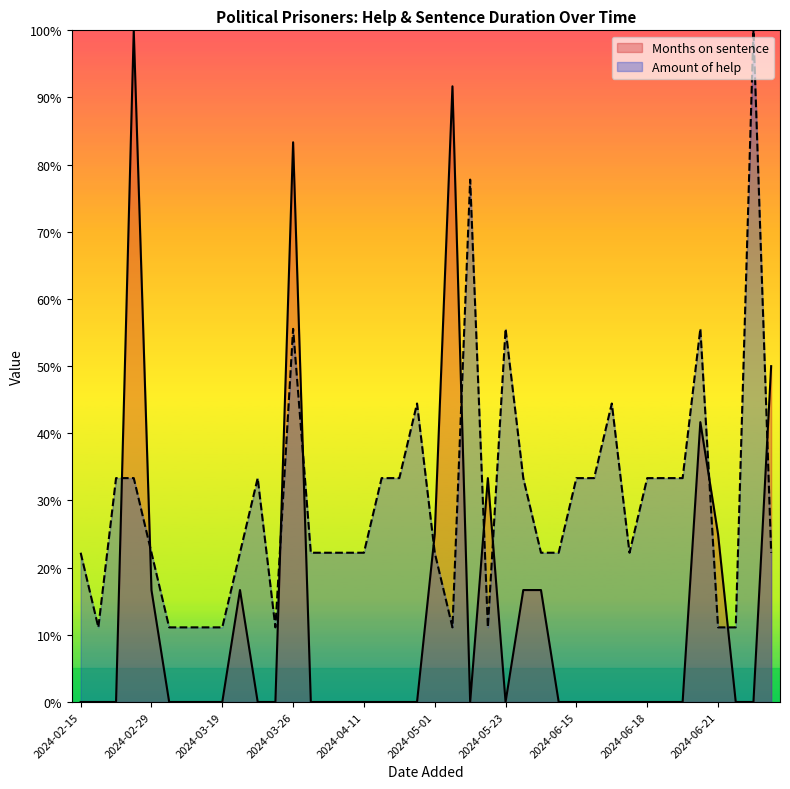

At how many categories does at least one series exceed 2?

40